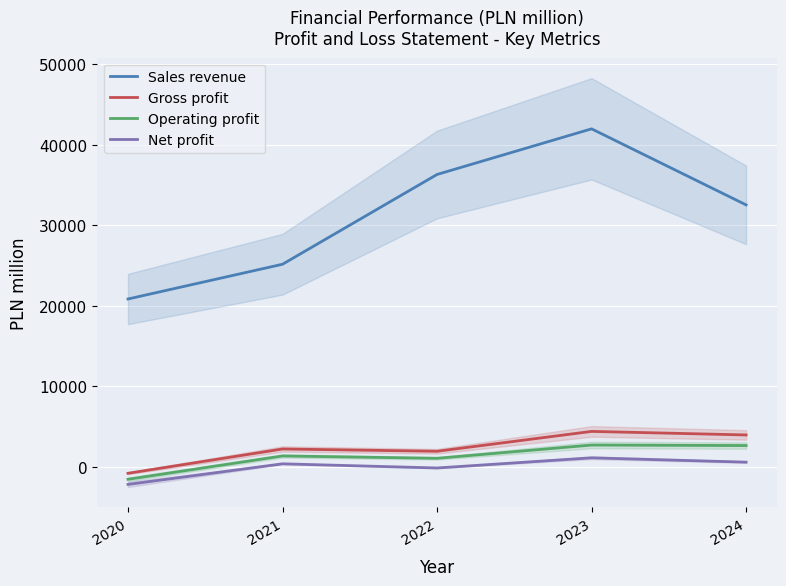

What is the sum of all Net profit values?

-204